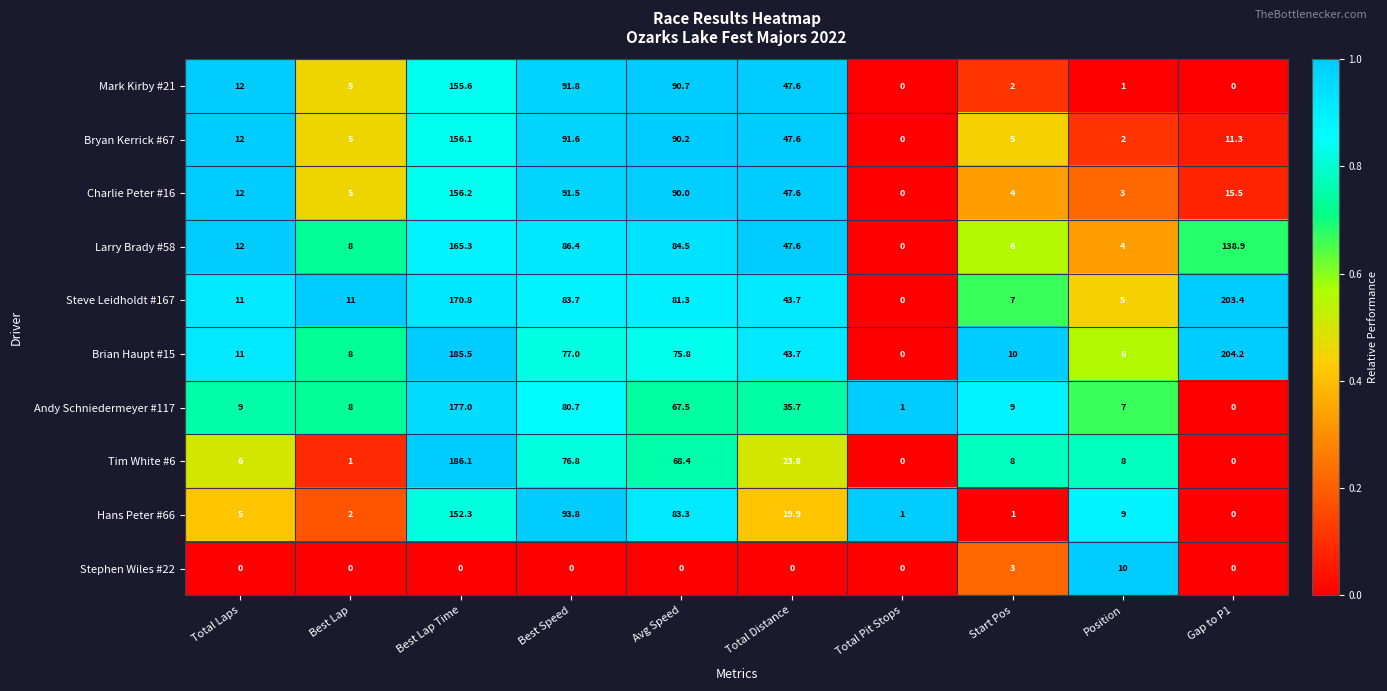

List the series in order of their peak value, highest first.

Brian Haupt #15, Steve Leidholdt #167, Tim White #6, Andy Schniedermeyer #117, Larry Brady #58, Charlie Peter #16, Bryan Kerrick #67, Mark Kirby #21, Hans Peter #66, Stephen Wiles #22